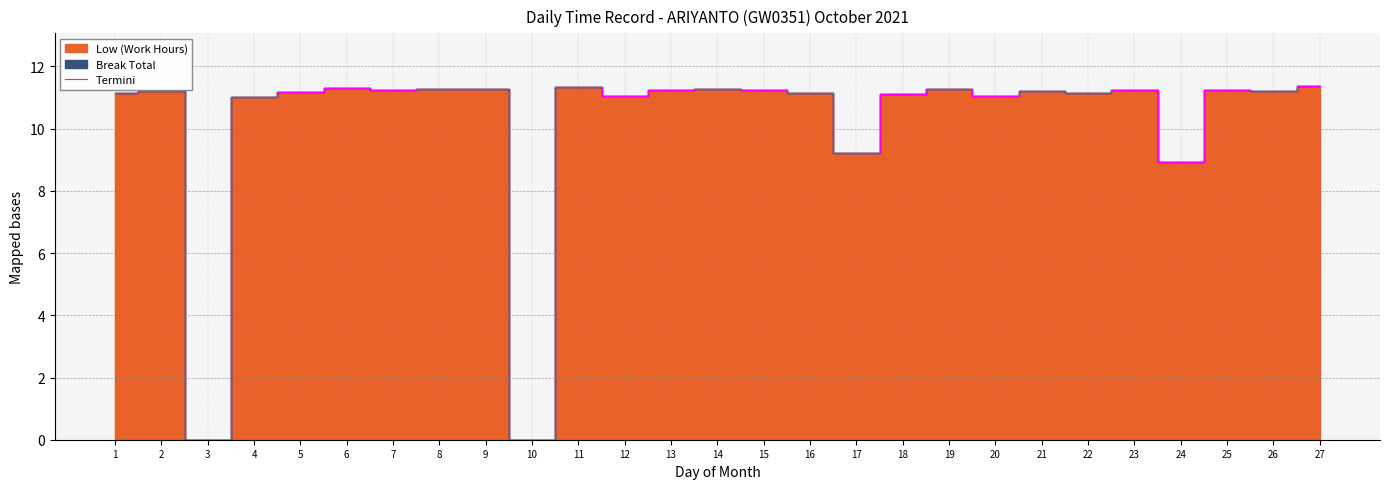

At which category does the data reach its first local valley?

3